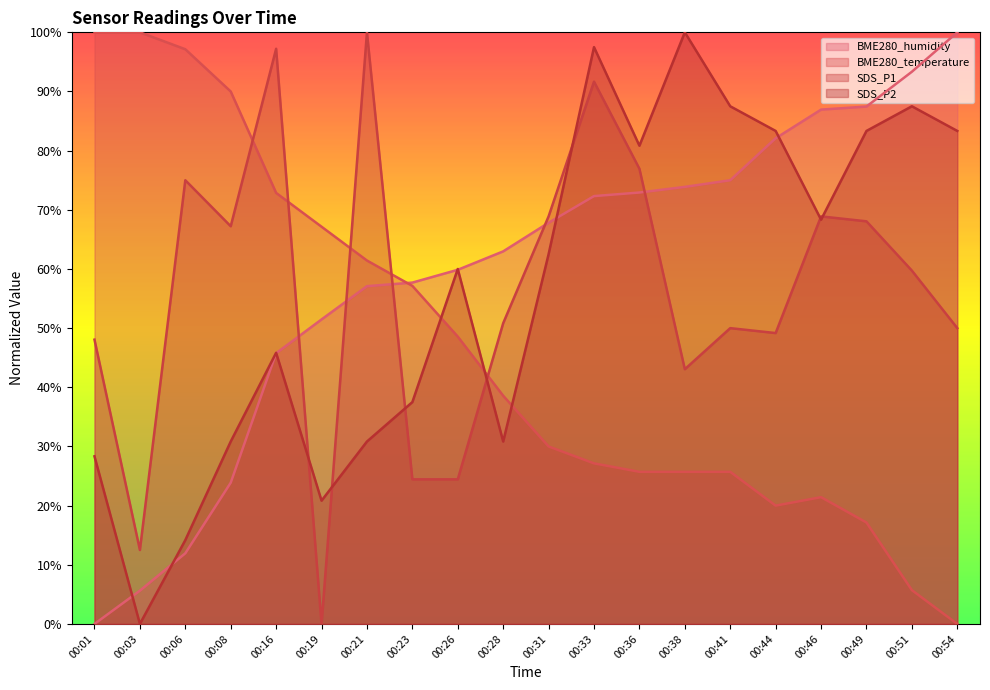

Which series has the largest total across all categories?

BME280_humidity